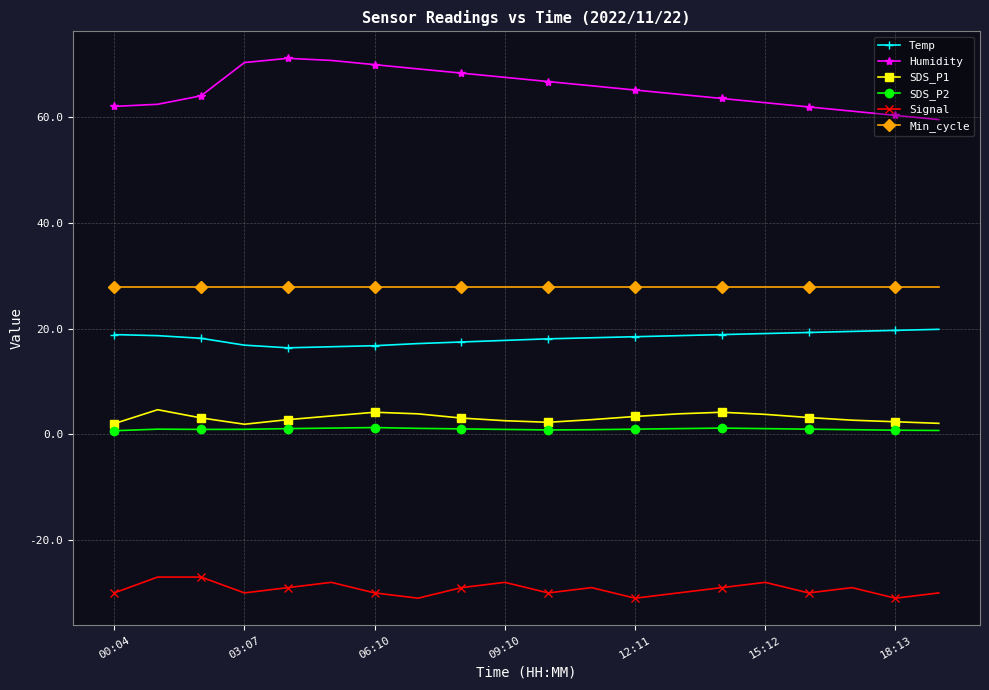

What is the difference between the maximum and minimum values in the Humidity series?

11.6